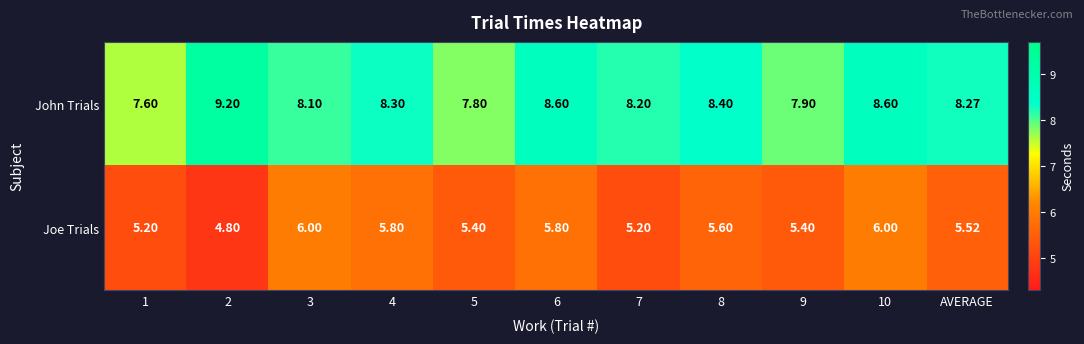

Is the value of Joe Trials at 5 greater than the value of John Trials at 1?

No